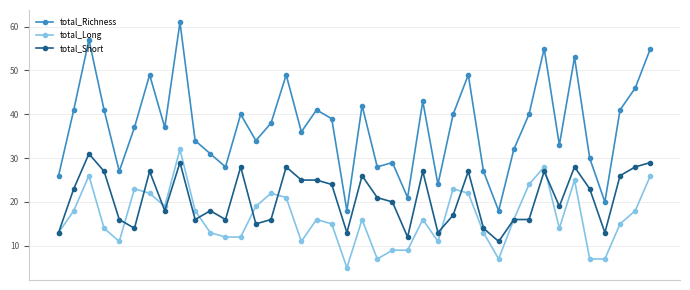

List the series in order of their overall mean, highest first.

total_Richness, total_Short, total_Long